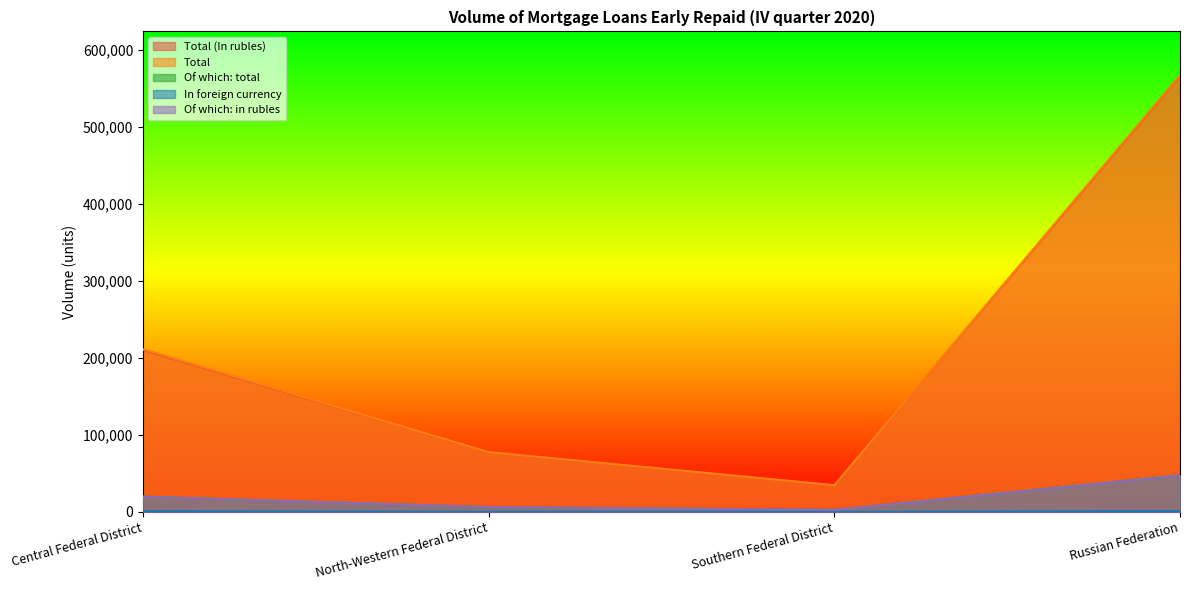

Reading left to right, what are all the values shown in this chart?

Total (In rubles): Central Federal District=210398	North-Western Federal District=77456	Southern Federal District=34543	Russian Federation=566380
Total: Central Federal District=211357	North-Western Federal District=77538	Southern Federal District=34561	Russian Federation=567482
Of which: total: Central Federal District=19717	North-Western Federal District=6214	Southern Federal District=2514	Russian Federation=47523
In foreign currency: Central Federal District=959	North-Western Federal District=82	Southern Federal District=17	Russian Federation=1103
Of which: in rubles: Central Federal District=19583	North-Western Federal District=6214	Southern Federal District=2514	Russian Federation=47389